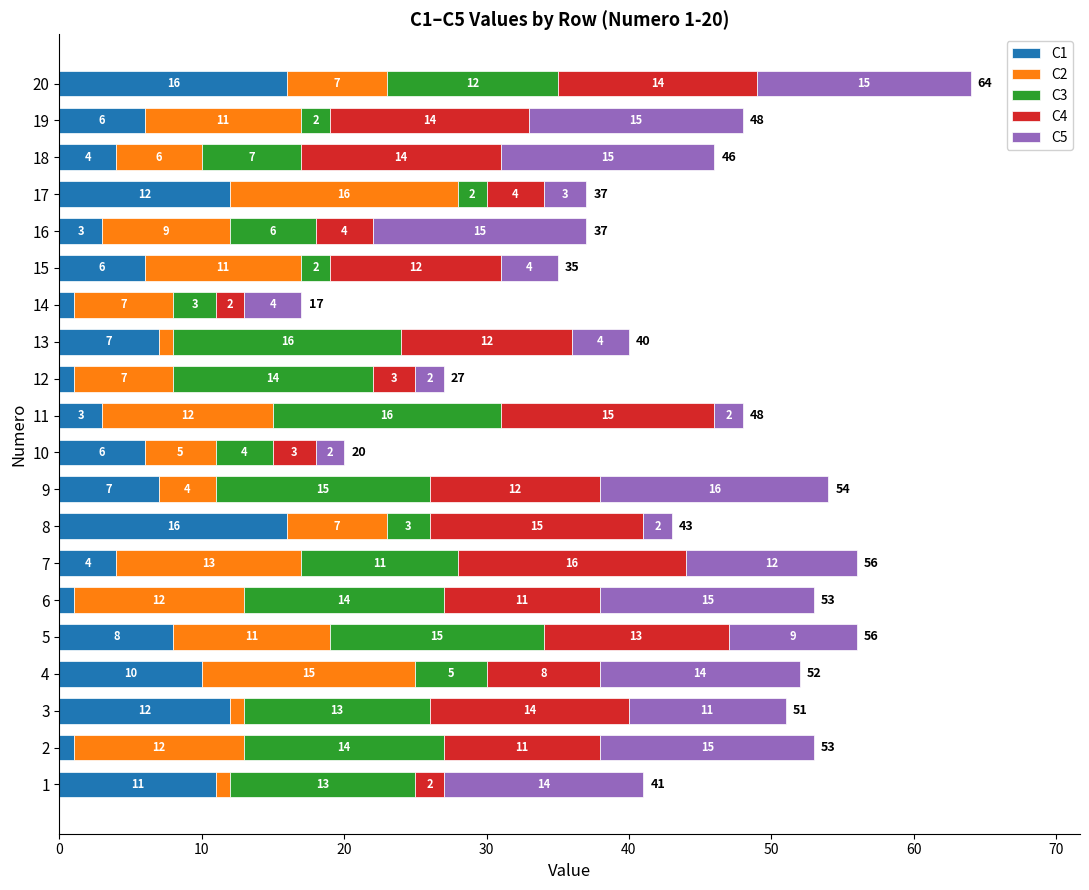

How many distinct data groups are displayed?

5